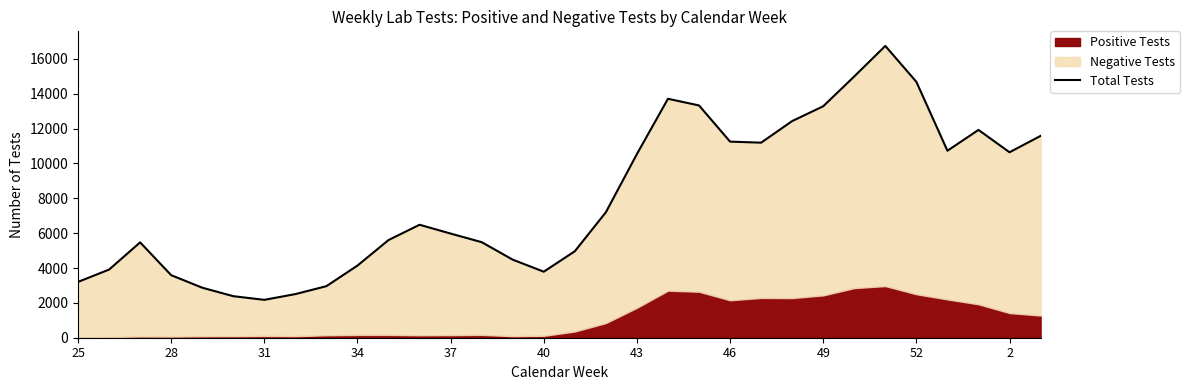

What is the average value?

7943